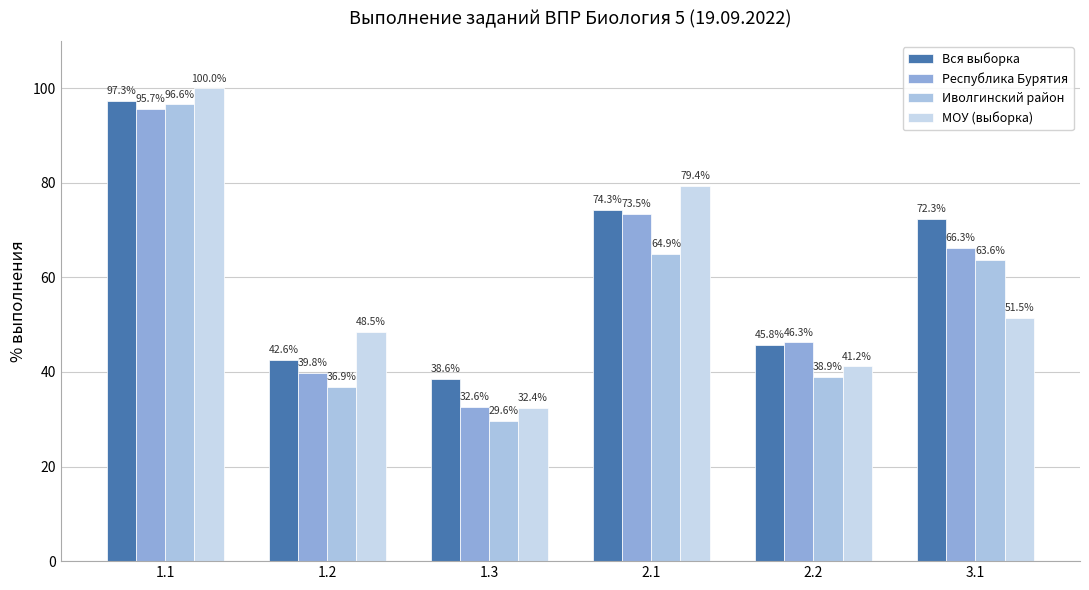

What is the average value of the Вся выборка series?

61.8